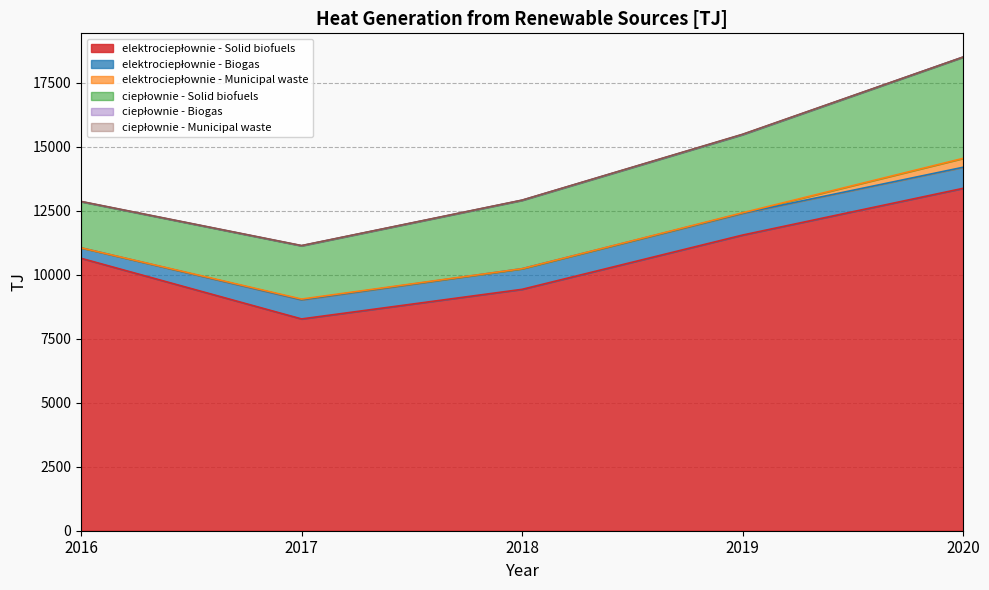

What is the average value of the ciepłownie - Solid biofuels series?

2709.0